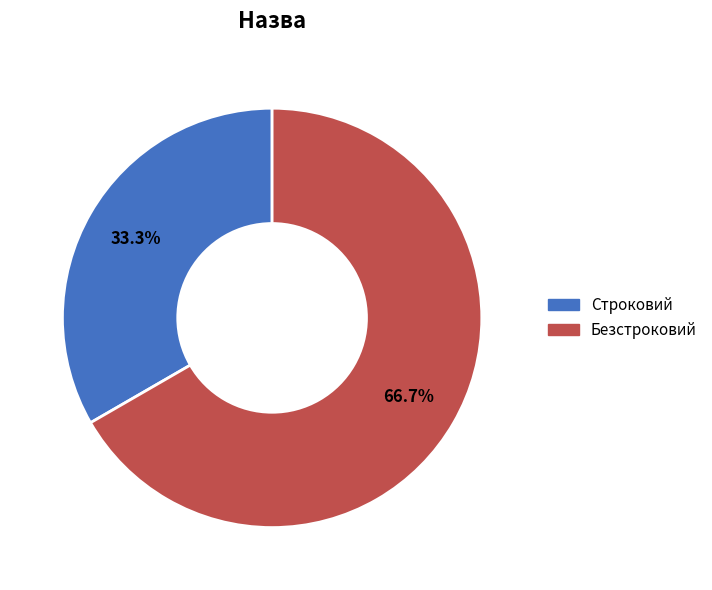

Rank the categories by value from lowest to highest.

Строковий, Безстроковий